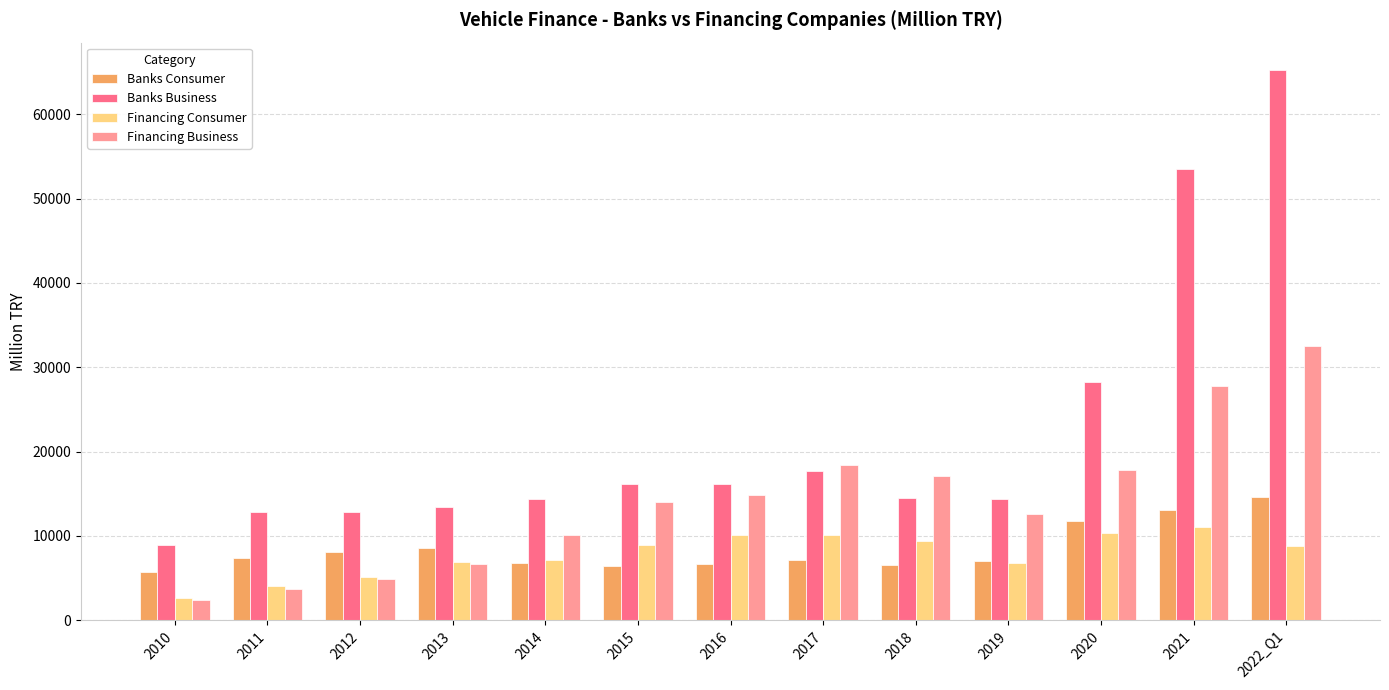

What is the difference between the second highest and minimum values in the Banks Business series?

44545.4